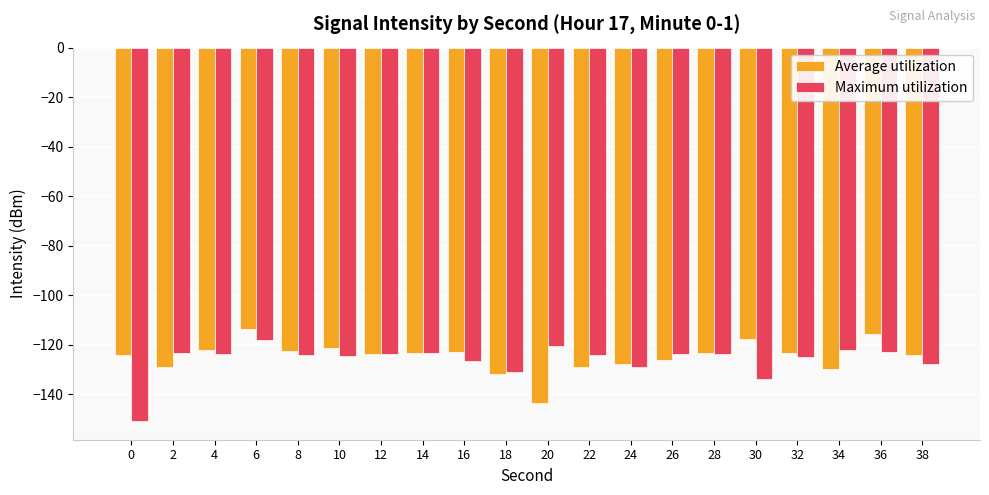

What is the approximate value of Average utilization at 16?

-123.1